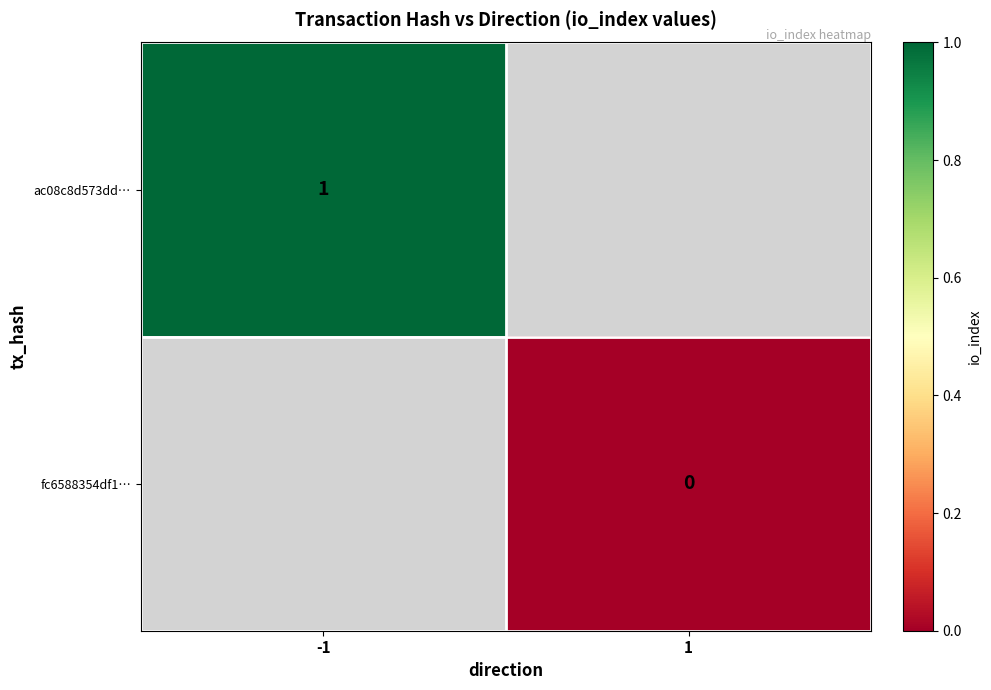

True or false: ac08c8d573dd… has a value of 0 at -1.

False